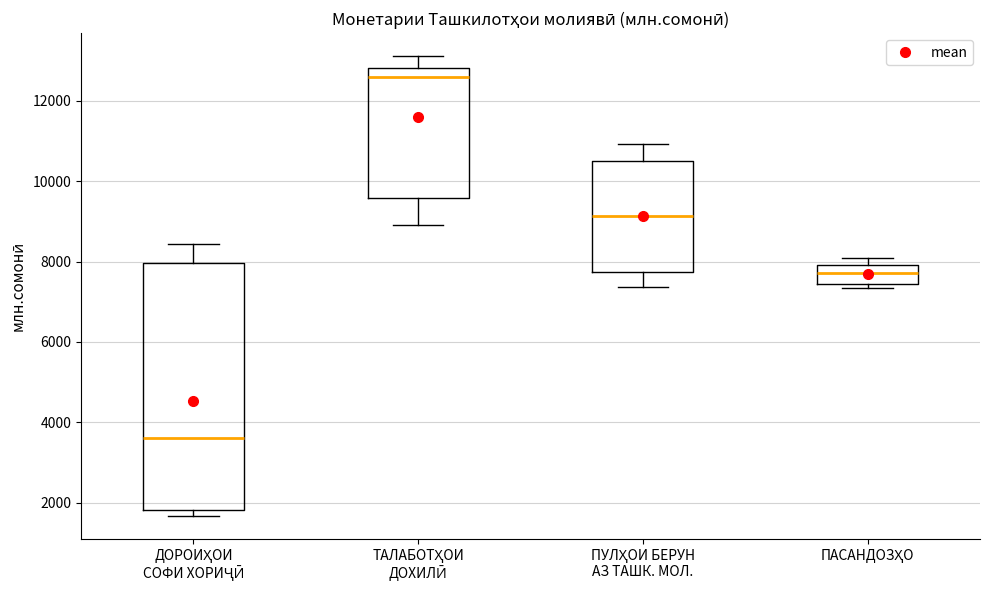

Reading left to right, read every box against the y-axis: the position of its median line, the range the box covers, and the ends of its whiskers. The values are not printed on the chart, so give them approximately, as read against the axis.

ДОРОИҲОИ СОФИ ХОРИҶӢ: median 3600, box 1800 to 8000, whiskers 1600 to 8400
ТАЛАБОТҲОИ ДОХИЛӢ: median 12600, box 9600 to 12800, whiskers 9000 to 13200
ПУЛҲОИ БЕРУН АЗ ТАШК. МОЛ.: median 9200, box 7800 to 10600, whiskers 7400 to 11000
ПАСАНДОЗҲО: median 7800, box 7400 to 8000, whiskers 7400 (just below the box's lower edge) to 8000 (just above the box's upper edge)